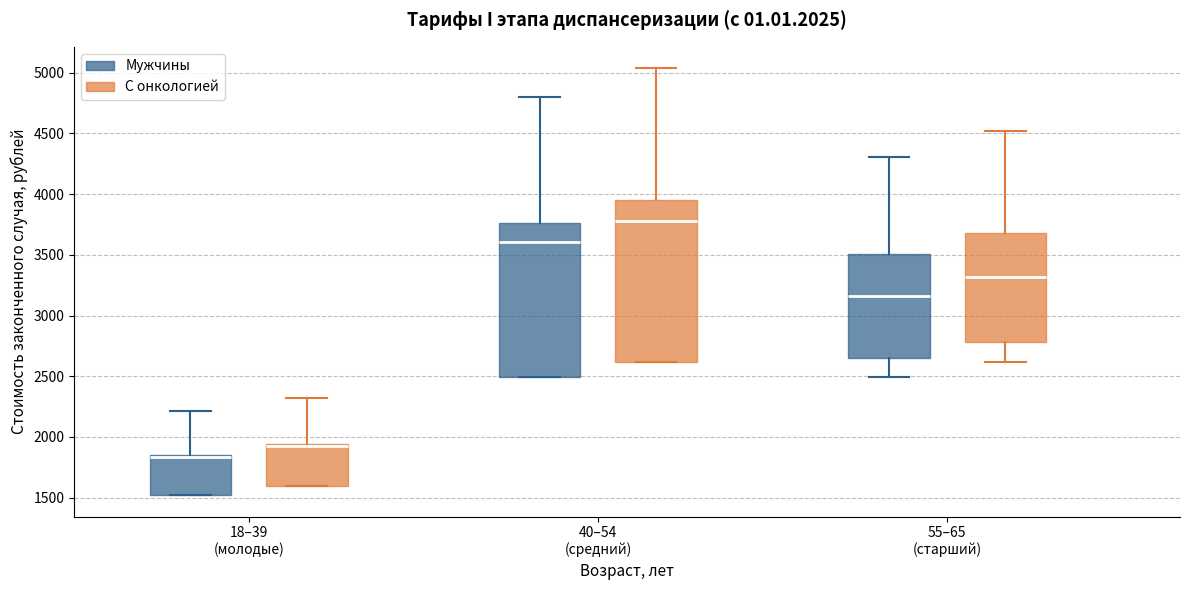

Where is the upper edge of the box for 18–39 (молодые) (Мужчины) on the y-axis? The values are not printed on the chart, so give them approximately, as read against the axis.

1850